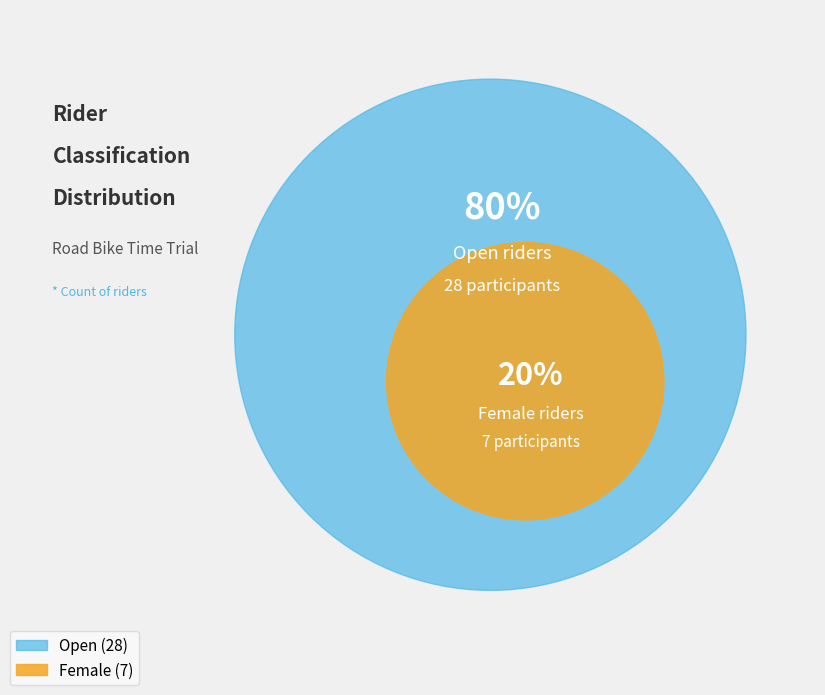

The Female slice represents 8% of the pie. True or false?

False